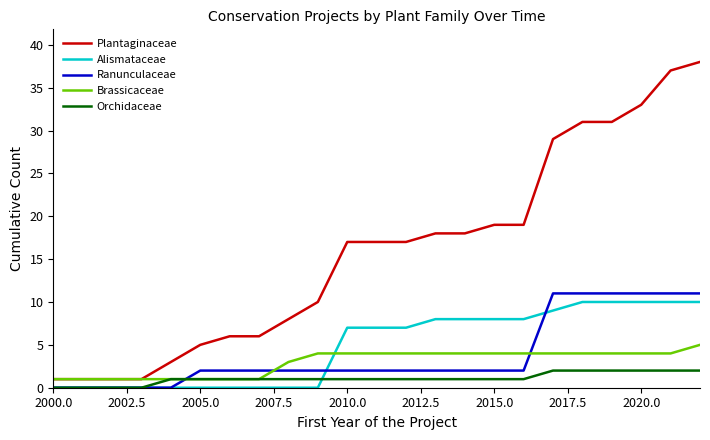

How many lines are shown in the chart?

5